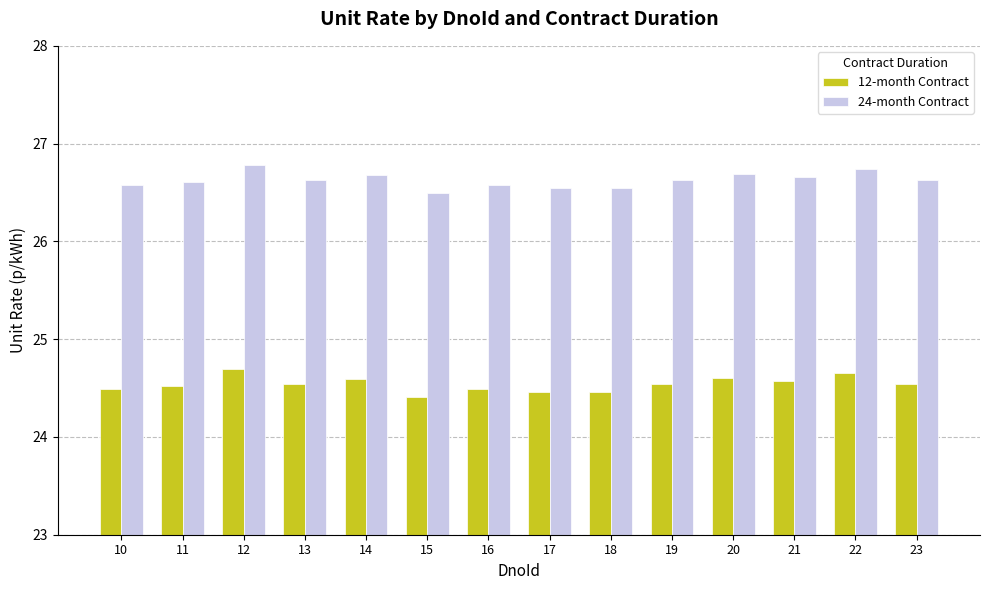

What is the difference between the 12-month Contract values at 12 and 14?

0.1